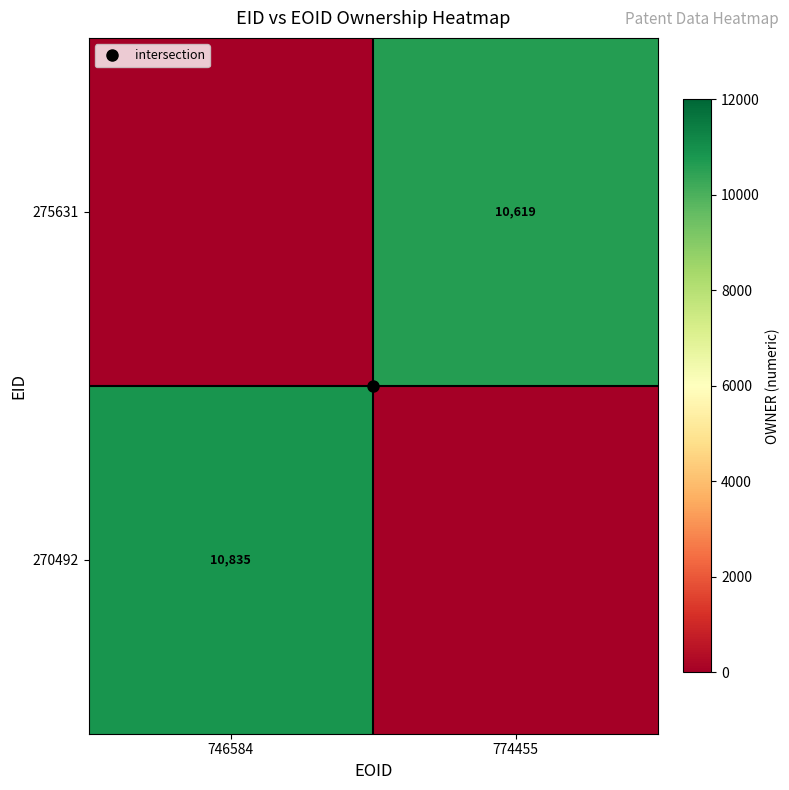

What is the spread (max minus min) of values at 746584?

10835